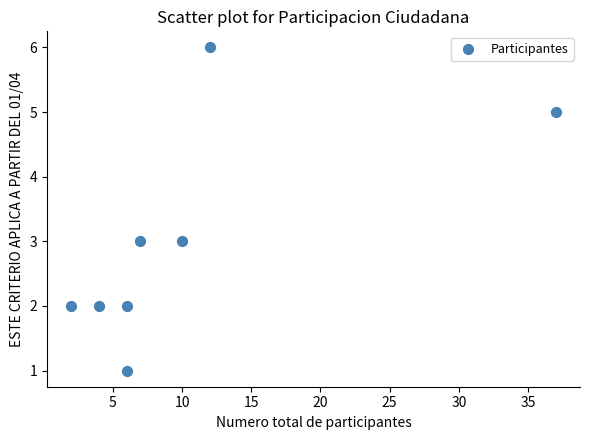

What is the range of X values (max minus min)?

35